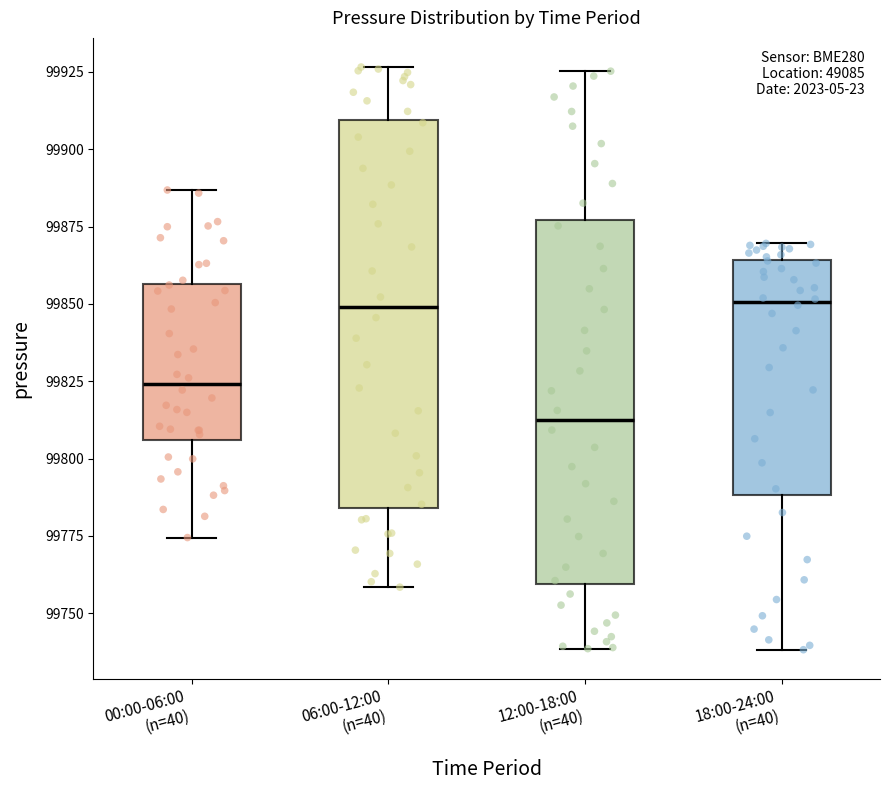

Which box is the tallest, from its lower edge to its upper edge?

06:00-12:00 (n=40)